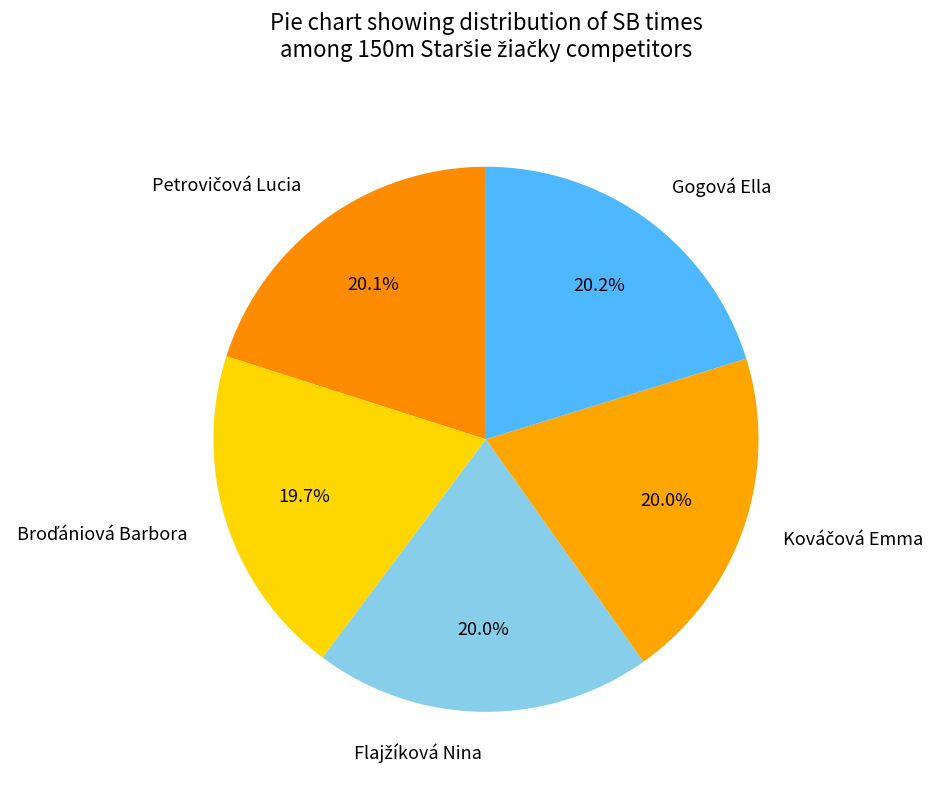

Does any single category account for the majority?

No